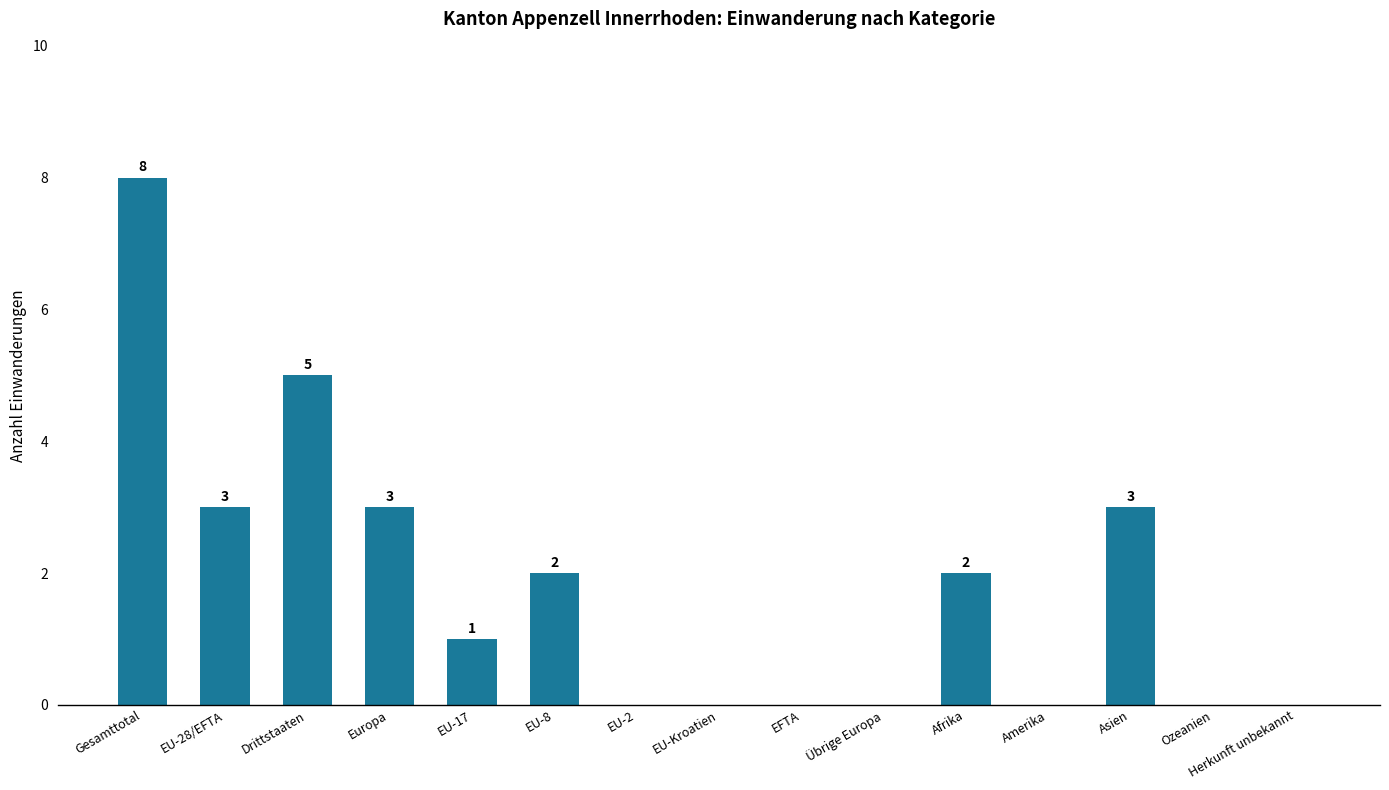

What is the sum of all values?

27